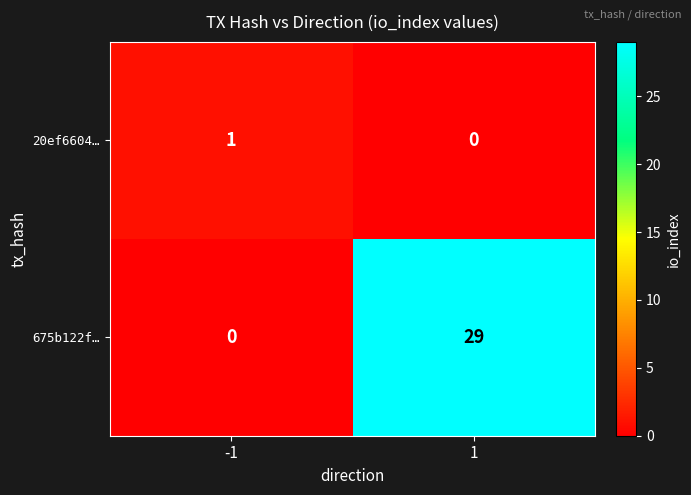

What is the spread (max minus min) of values at 1?

29